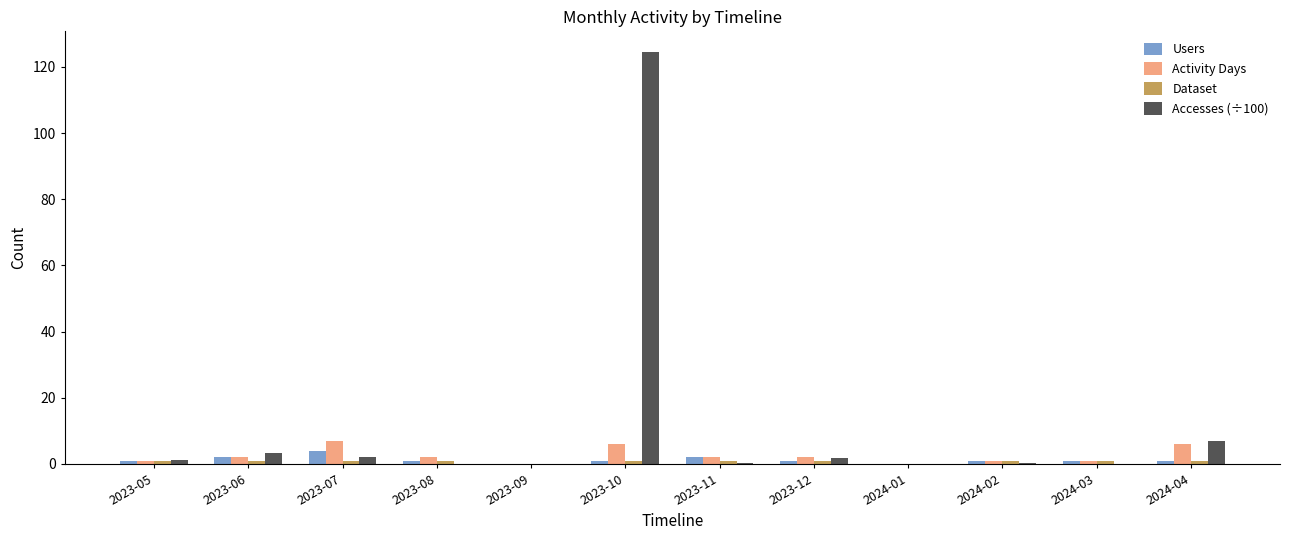

The value of Accesses (÷100) at 2023-06 is 3.4. True or false?

True